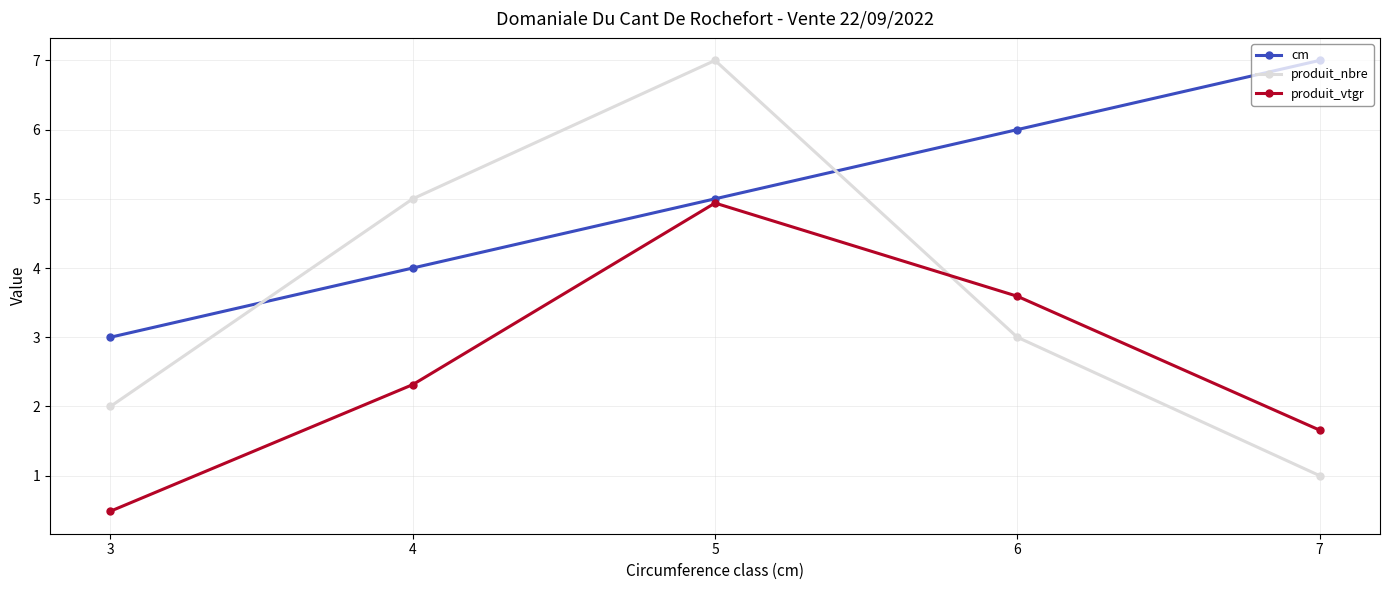

Rank the series by their average value, from lowest to highest.

produit_vtgr, produit_nbre, cm